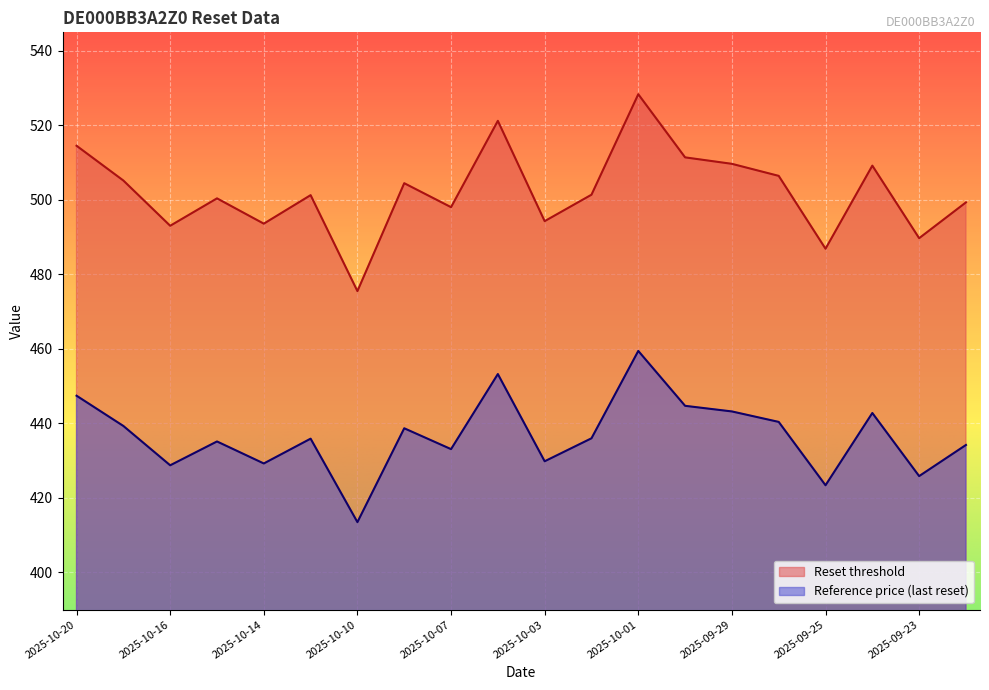

Which has a higher value, 2025-09-25 or 2025-09-24?

2025-09-24